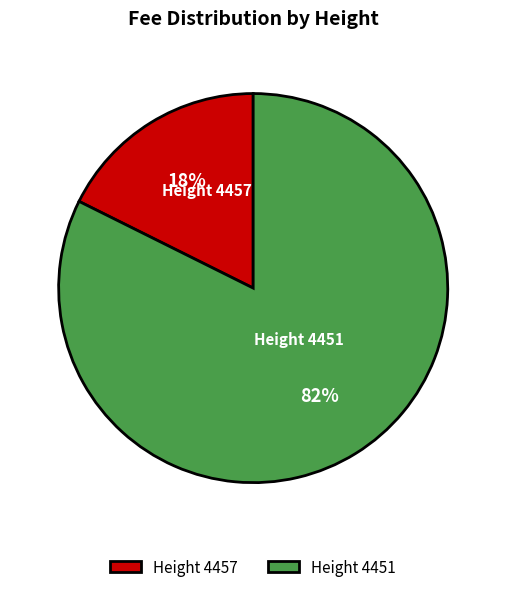

To the nearest percent, what is the average slice percentage?

50%